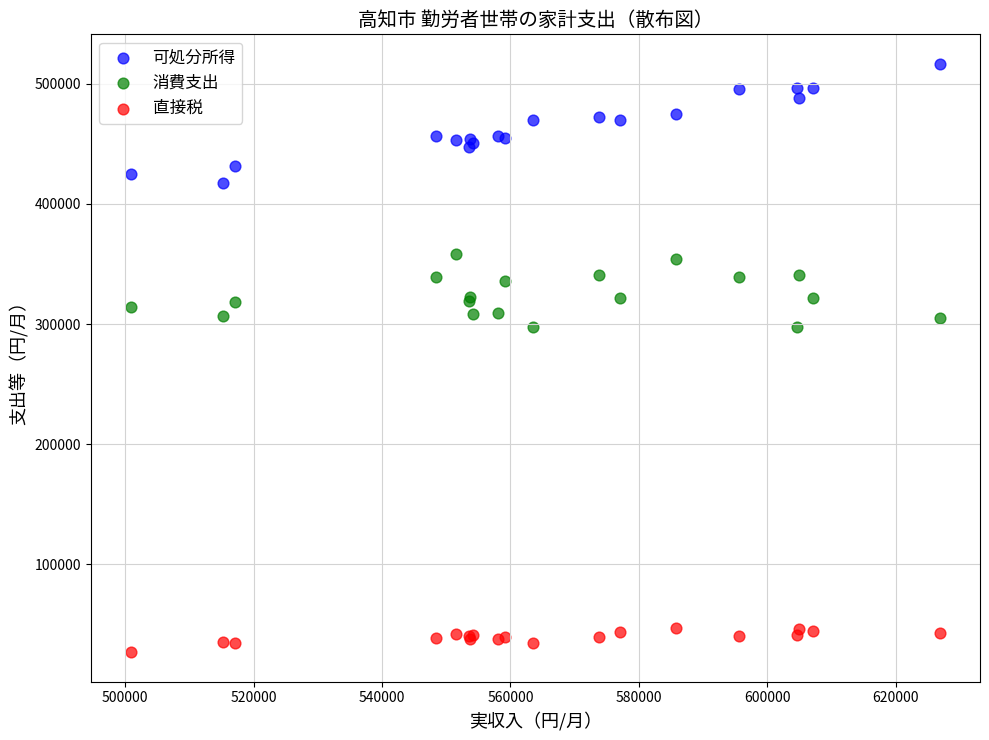

What are all the series names shown in the legend?

可処分所得, 消費支出, 直接税